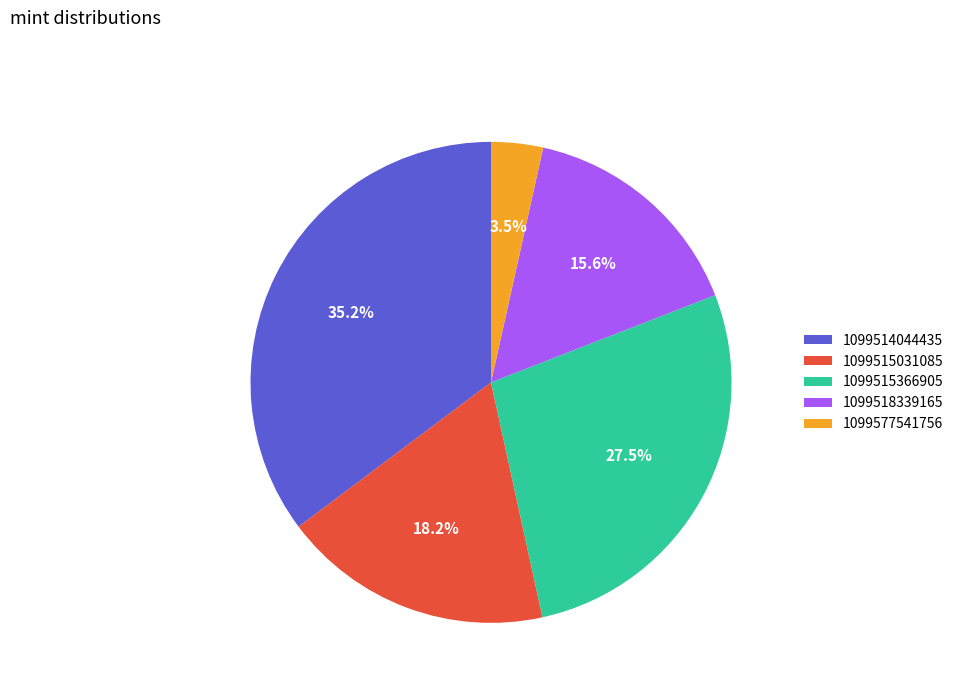

What percentage is the 1099515031085 slice, to the nearest percent?

18%